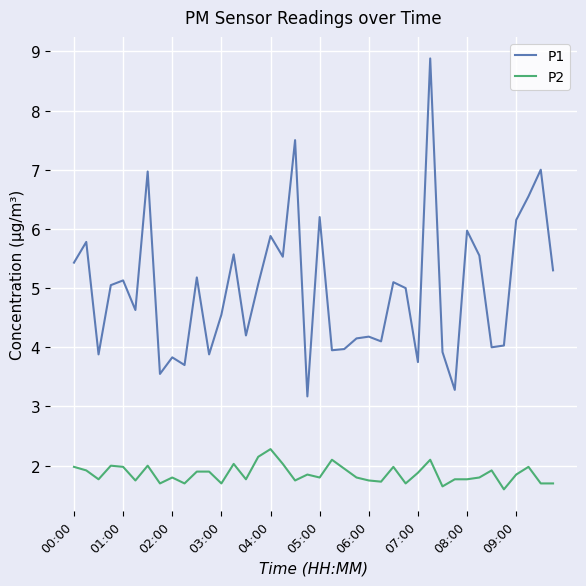

How many lines are shown in the chart?

2